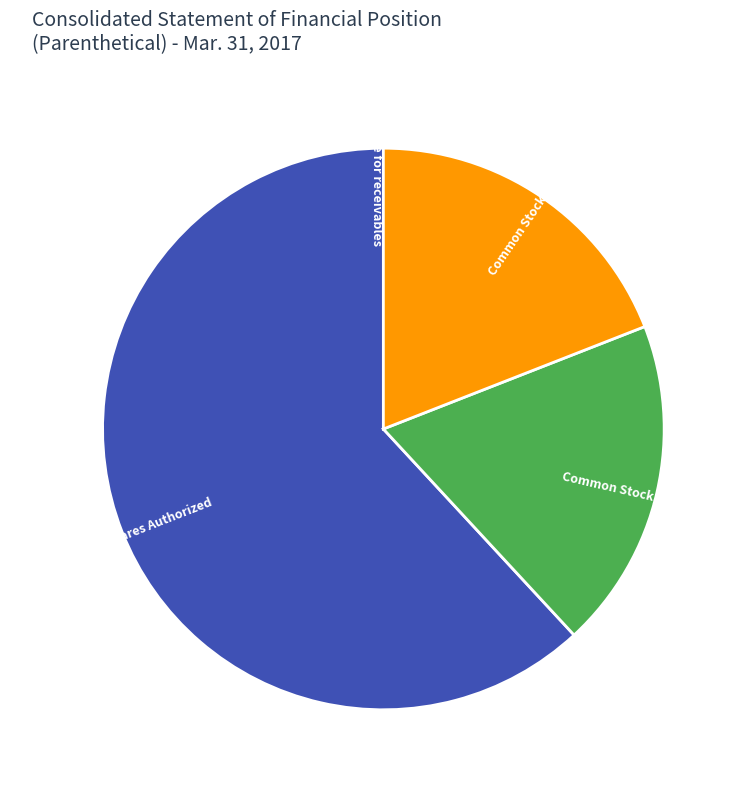

Between Common Stock, Shares Authorized and Common Stock, Shares Issued, which is larger?

Common Stock, Shares Authorized